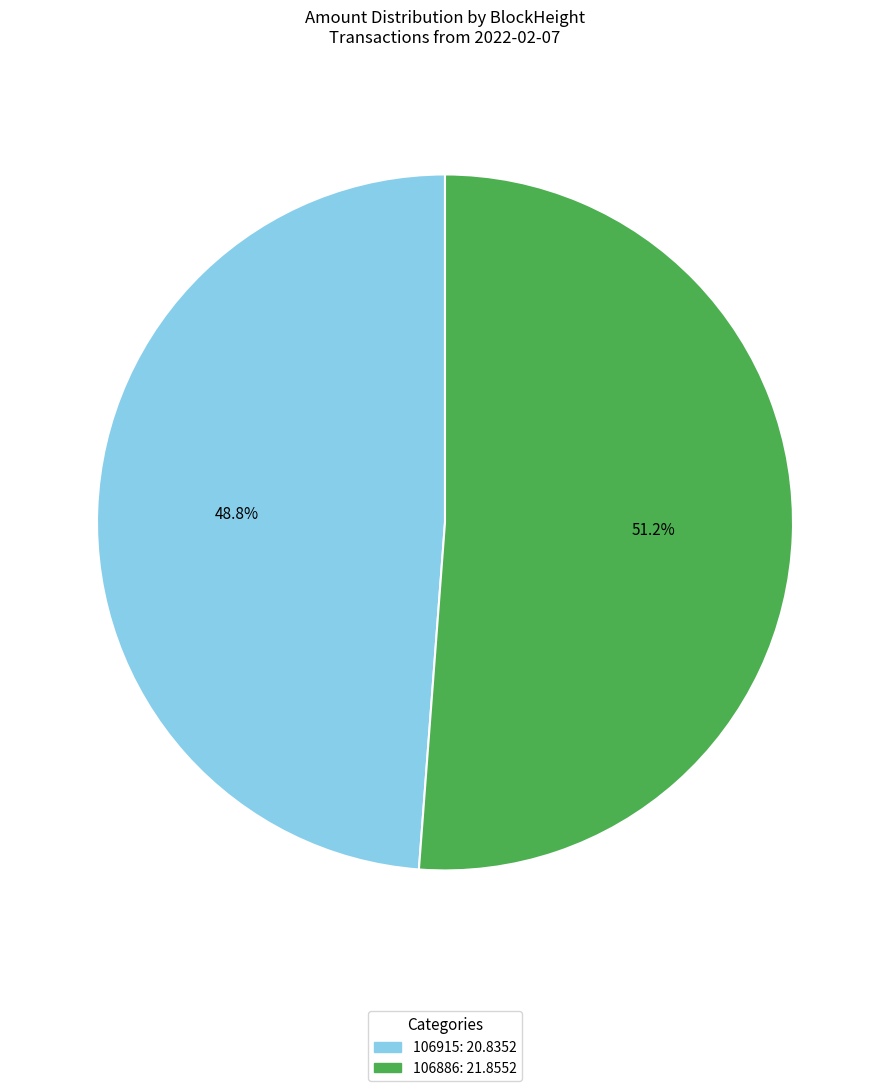

What percentage do 106886 and 106915 together represent?

100.0%